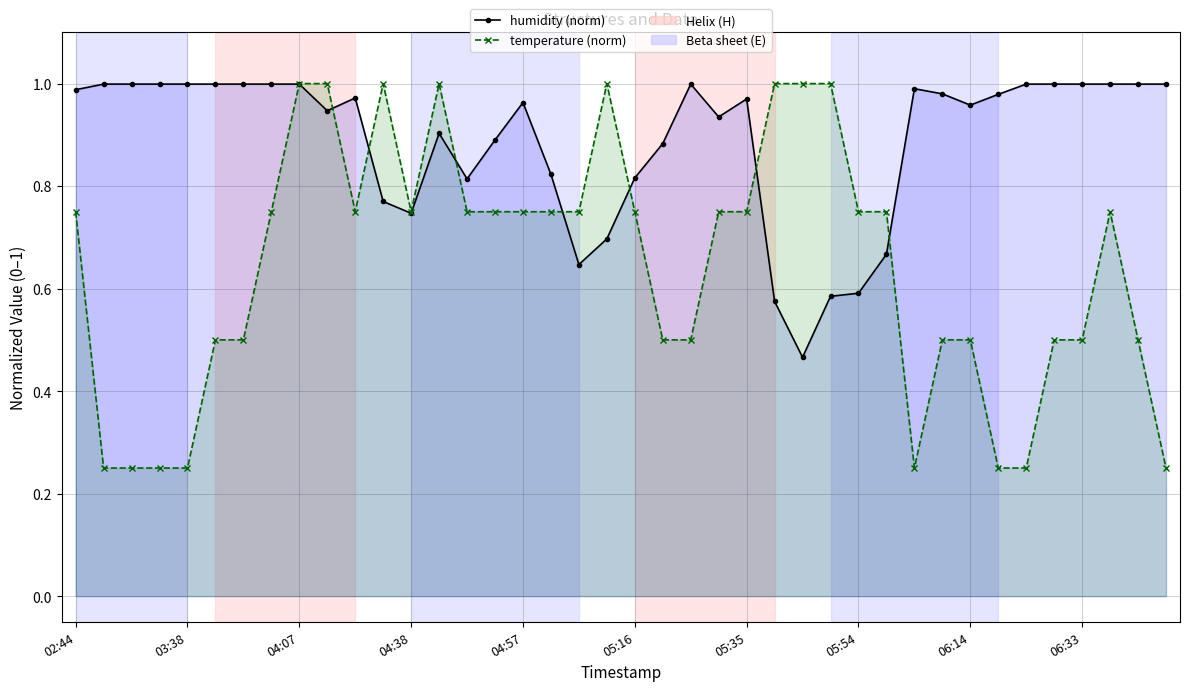

Which category has the highest value in the humidity (norm) series?

03:38